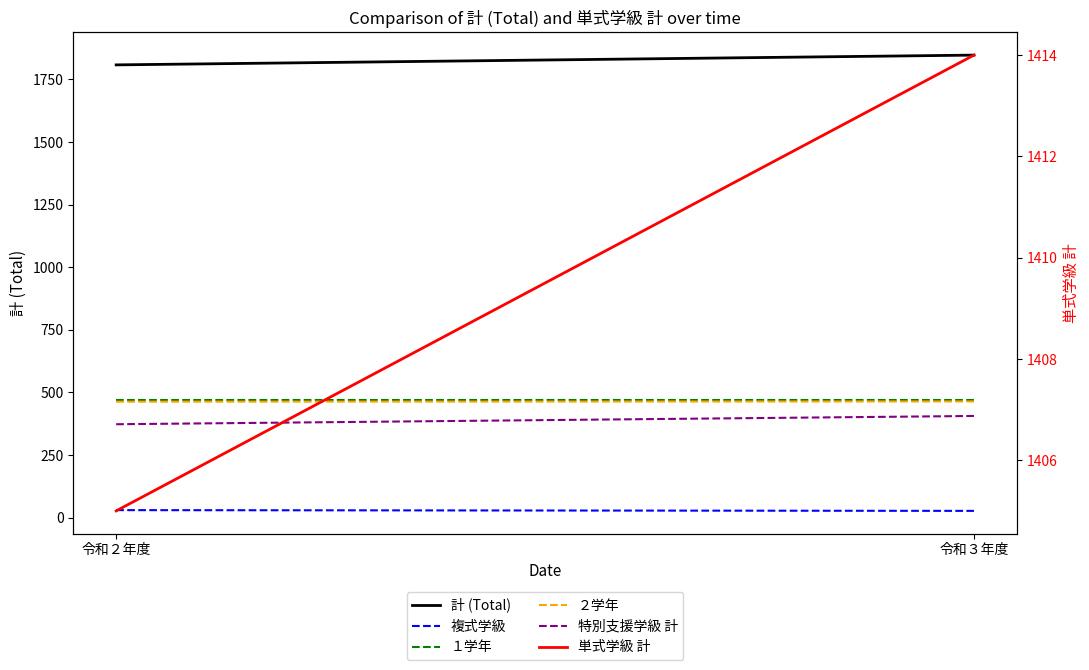

How many data points does each series have?

2